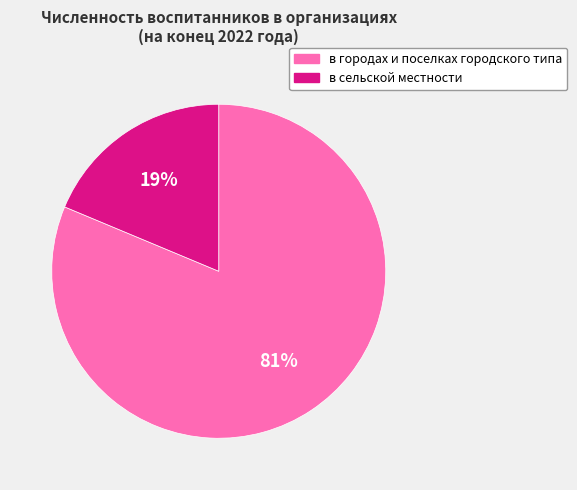

Between в городах и поселках городского типа and в сельской местности, which is larger?

в городах и поселках городского типа